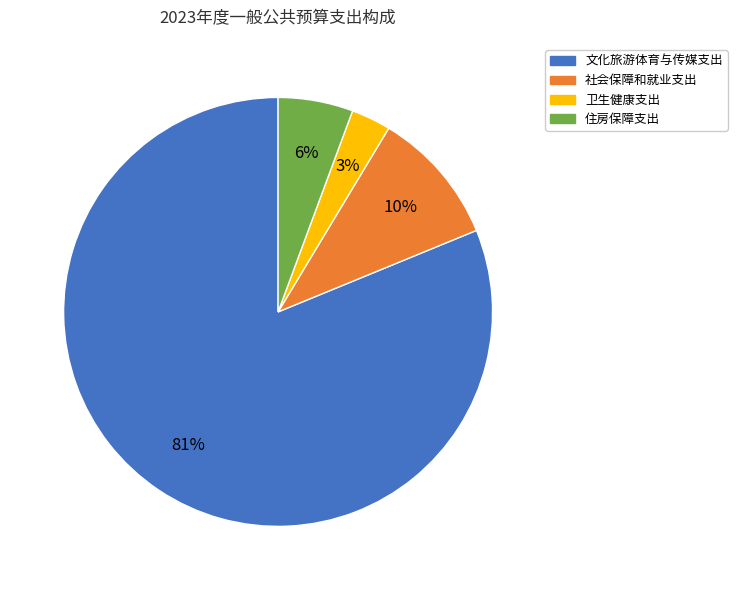

The 住房保障支出 slice represents 6% of the pie. True or false?

True